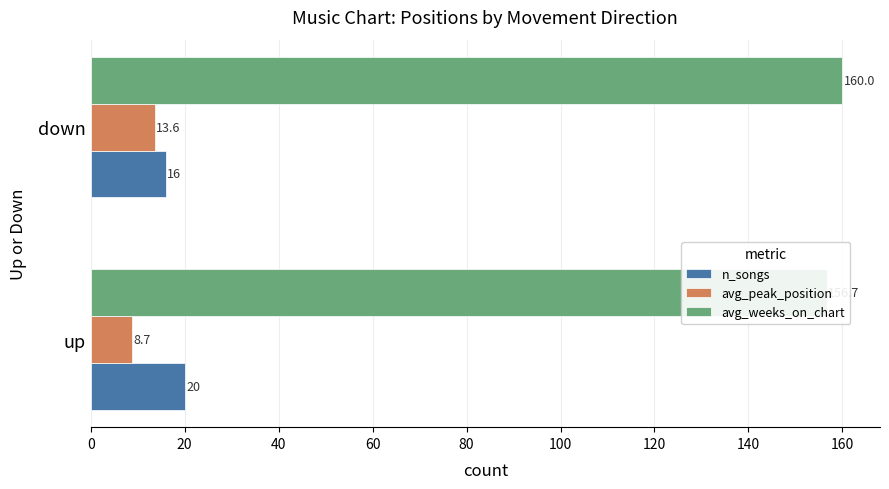

Are the bars grouped side by side (vs. stacked)?

Yes